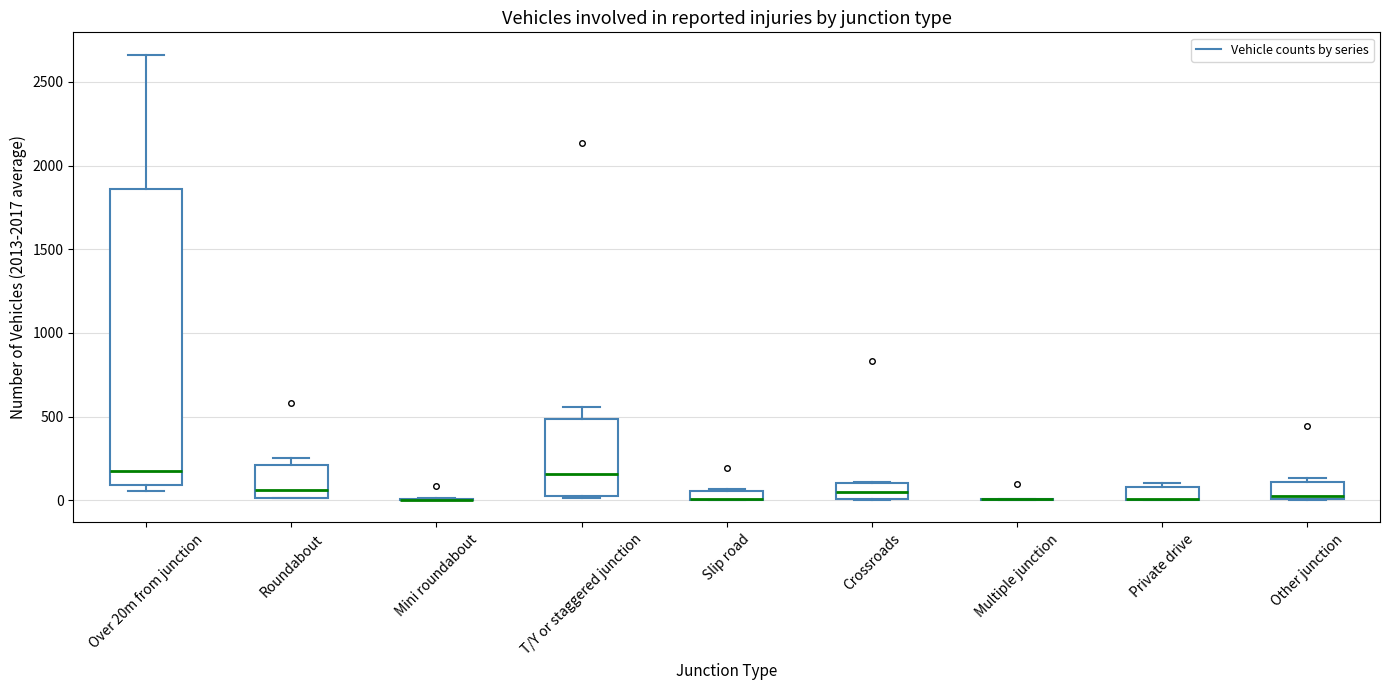

Comparing the boxes themselves (not the whiskers), which one is the tallest?

Over 20m from junction